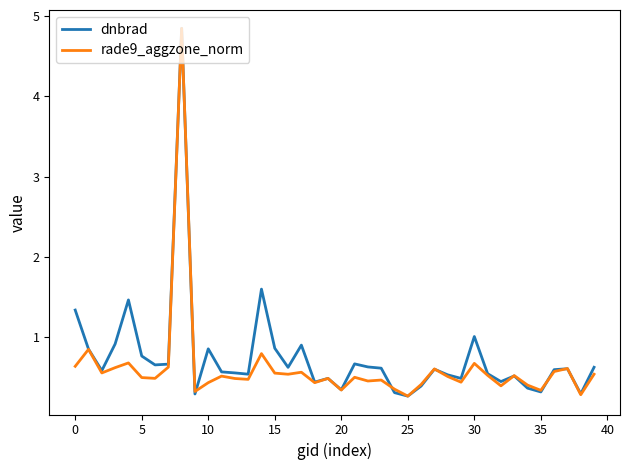

Which series has the largest range (max minus min)?

rade9_aggzone_norm